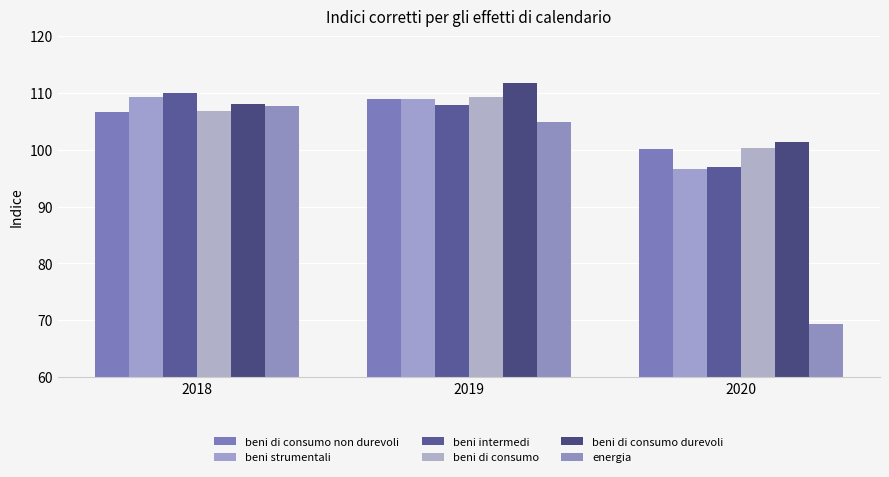

How many series are shown in this chart?

6